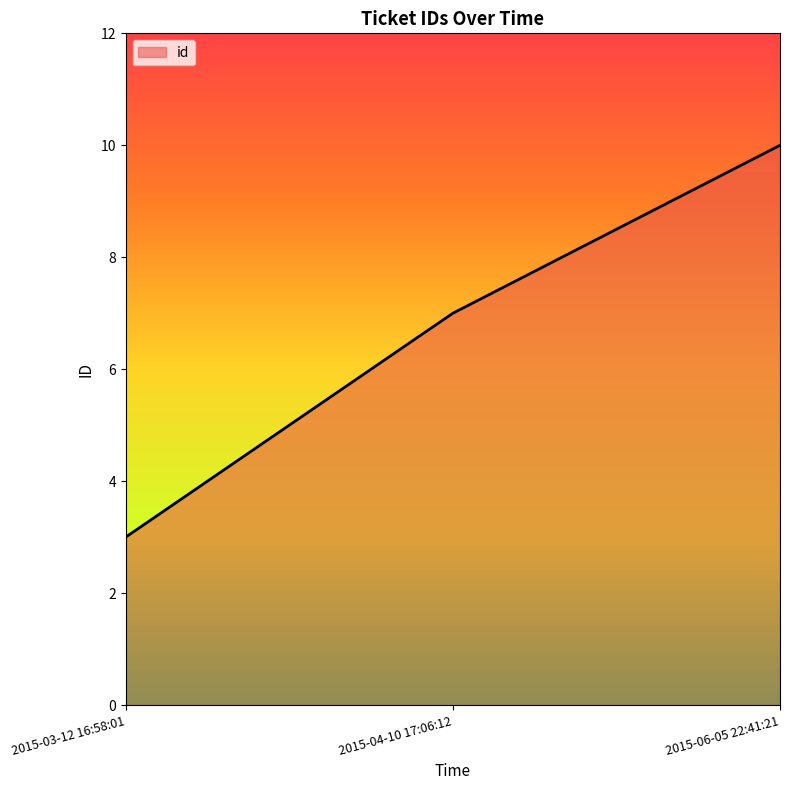

At which label is the value closest to 6?

2015-04-10 17:06:12